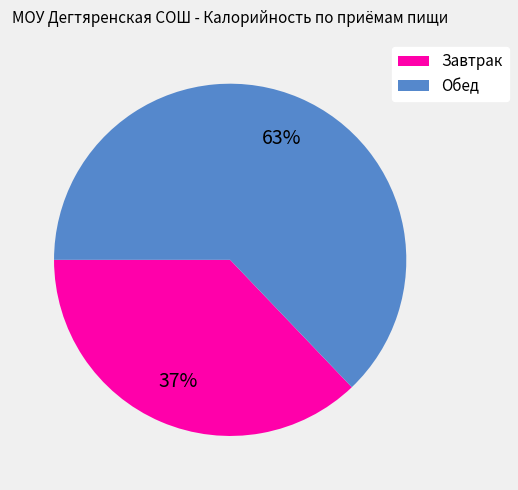

How many segments does this pie chart have?

2